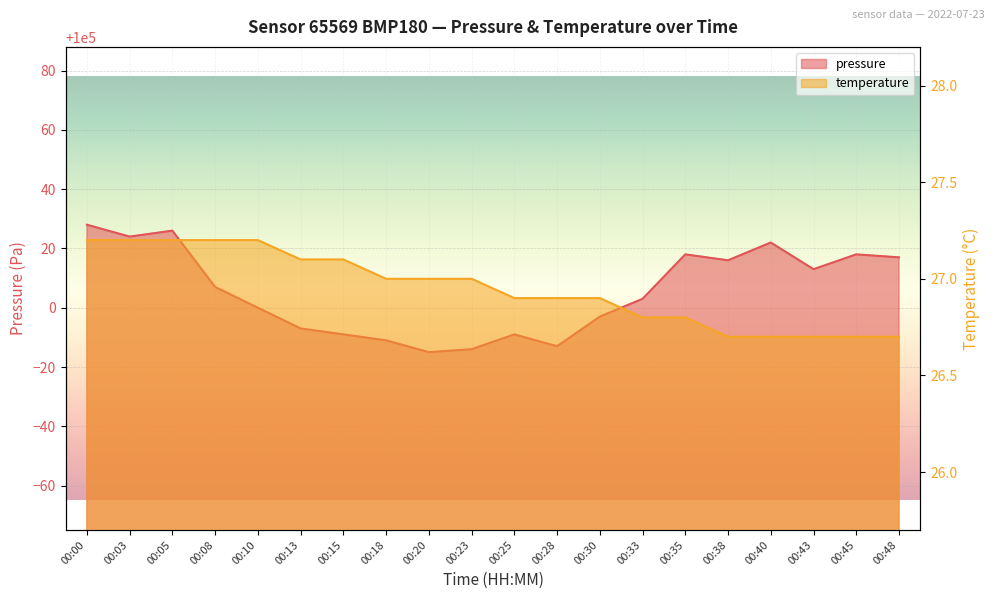

At which category does the chart reach its minimum across all series?

00:38